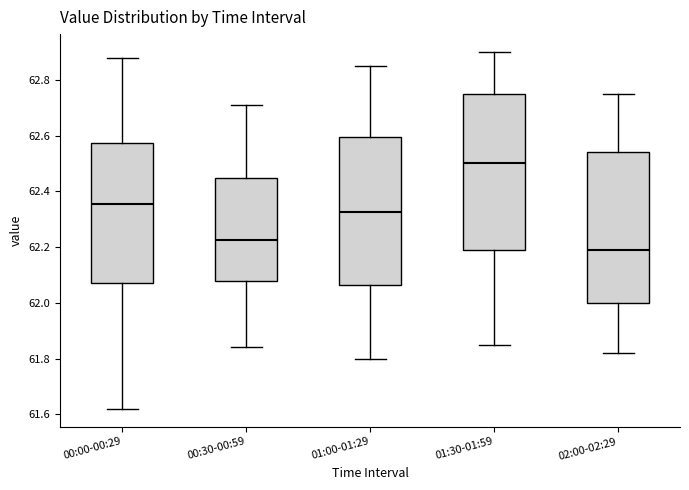

Reading left to right, read every box against the y-axis: the position of its median line, the range the box covers, and the ends of its whiskers. The values are not printed on the chart, so give them approximately, as read against the axis.

00:00-00:29: median 62.36, box 62.08 to 62.58, whiskers 61.62 to 62.88
00:30-00:59: median 62.22, box 62.08 to 62.44, whiskers 61.84 to 62.72
01:00-01:29: median 62.32, box 62.06 to 62.60, whiskers 61.80 to 62.86
01:30-01:59: median 62.50, box 62.20 to 62.76, whiskers 61.86 to 62.90
02:00-02:29: median 62.20, box 62.00 to 62.54, whiskers 61.82 to 62.76